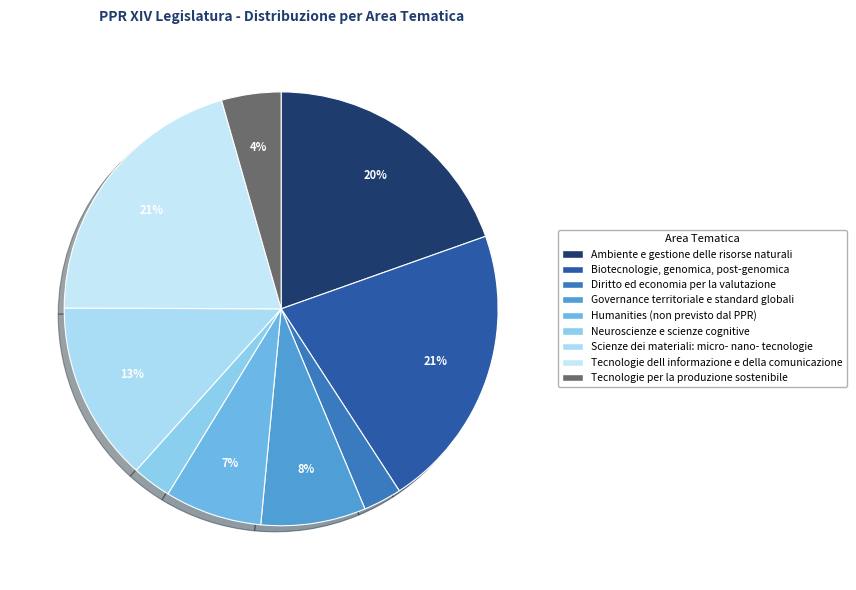

Rank the categories by value from highest to lowest.

Biotecnologie, genomica, post-genomica, Tecnologie dell informazione e della comunicazione, Ambiente e gestione delle risorse naturali, Scienze dei materiali: micro- nano- tecnologie, Governance territoriale e standard globali, Humanities (non previsto dal PPR), Tecnologie per la produzione sostenibile, Neuroscienze e scienze cognitive, Diritto ed economia per la valutazione